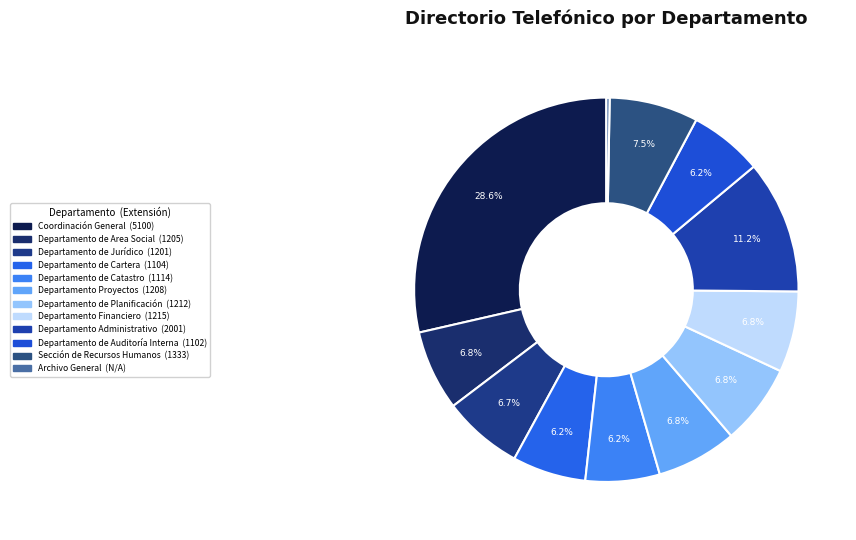

True or false: Departamento de Area Social accounts for 7% of the total.

True